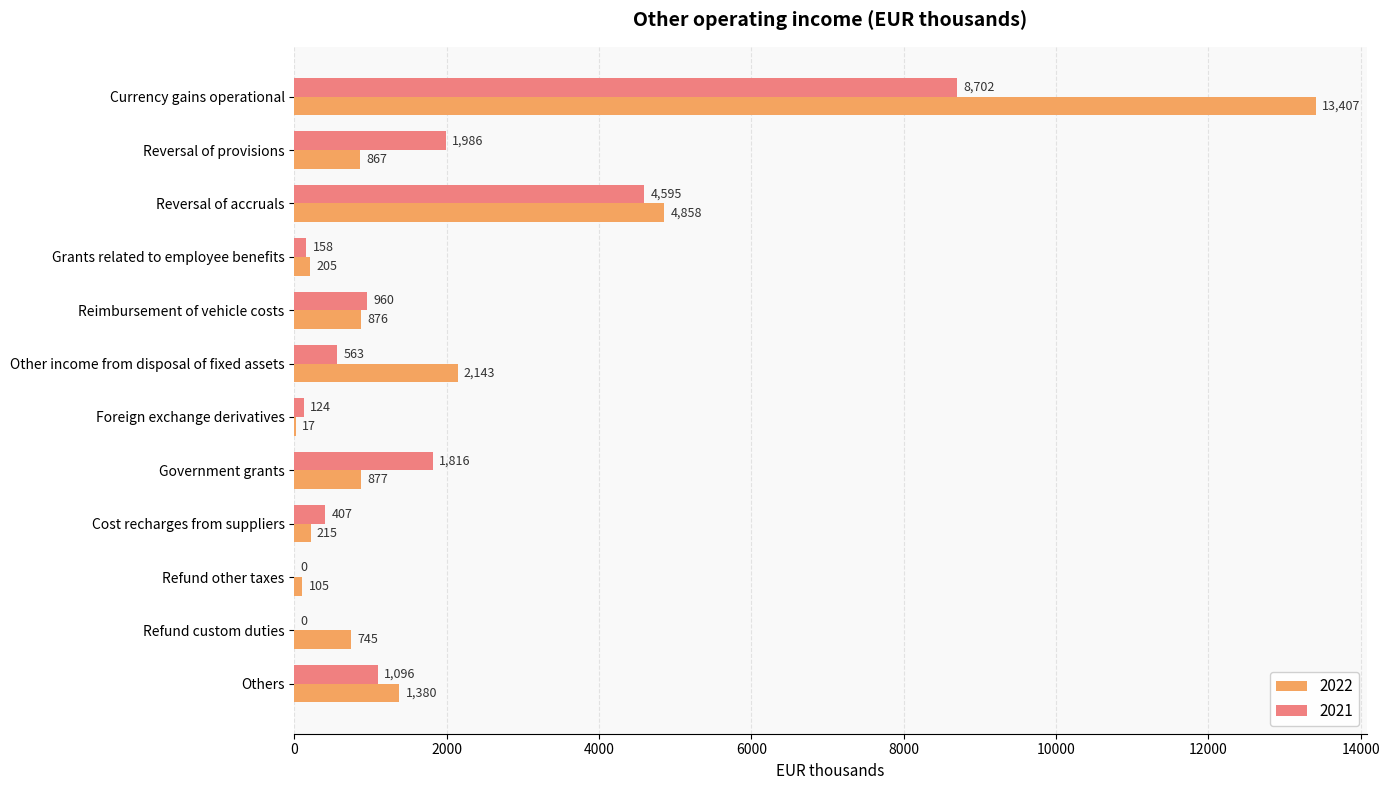

Which series changed the most between Reimbursement of vehicle costs and Government grants?

2021